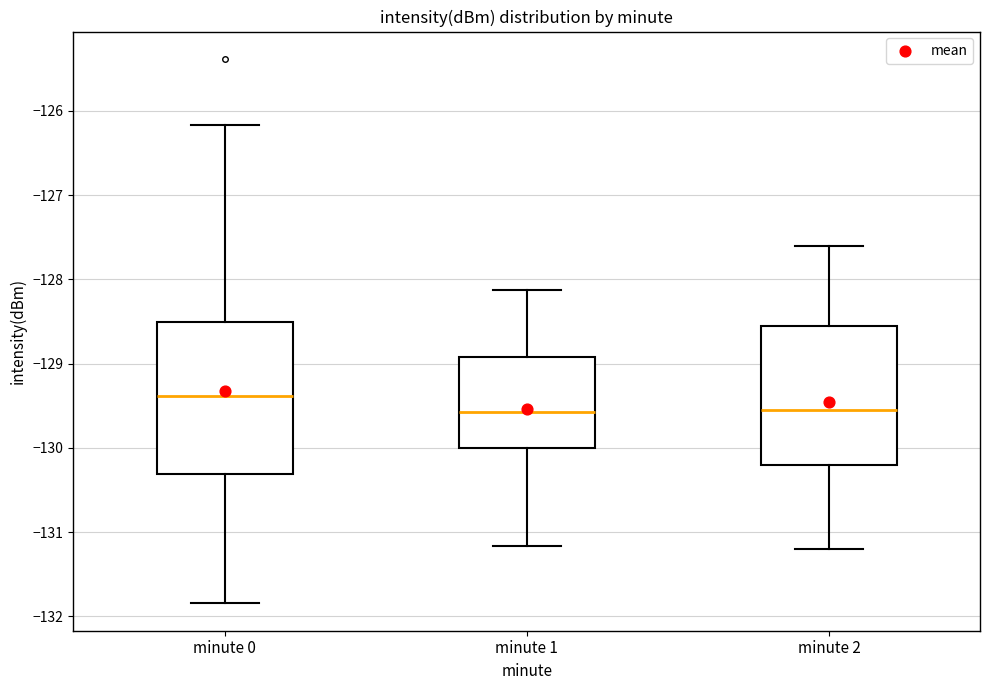

Reading left to right, read every box against the y-axis: the position of its median line, the range the box covers, and the ends of its whiskers. The values are not printed on the chart, so give them approximately, as read against the axis.

minute 0: median -129.4, box -130.3 to -128.5, whiskers -131.8 to -126.2
minute 1: median -129.6, box -130.0 to -128.9, whiskers -131.2 to -128.1
minute 2: median -129.5, box -130.2 to -128.5, whiskers -131.2 to -127.6